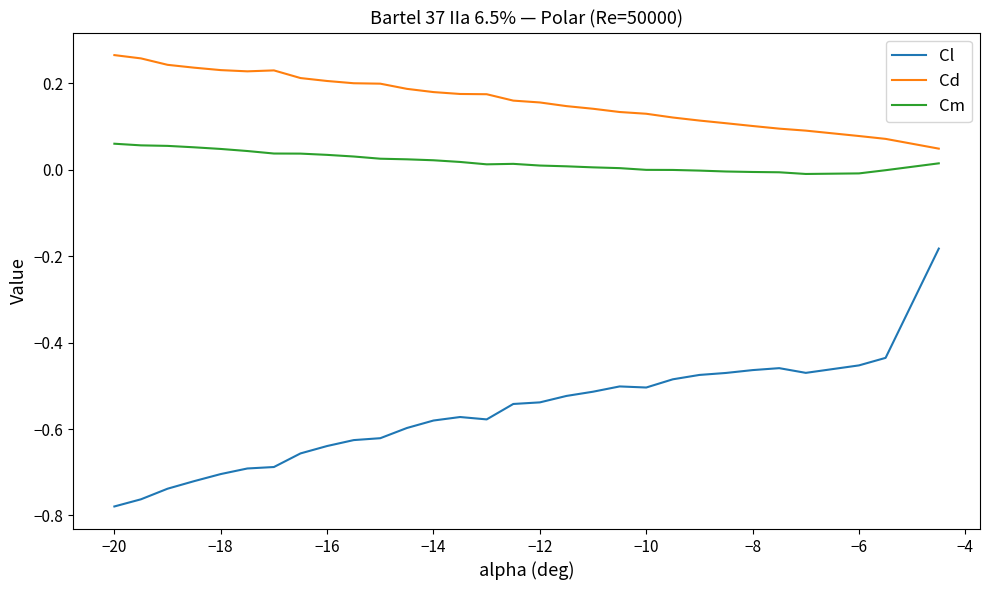

How many categories are shown in the chart?

30